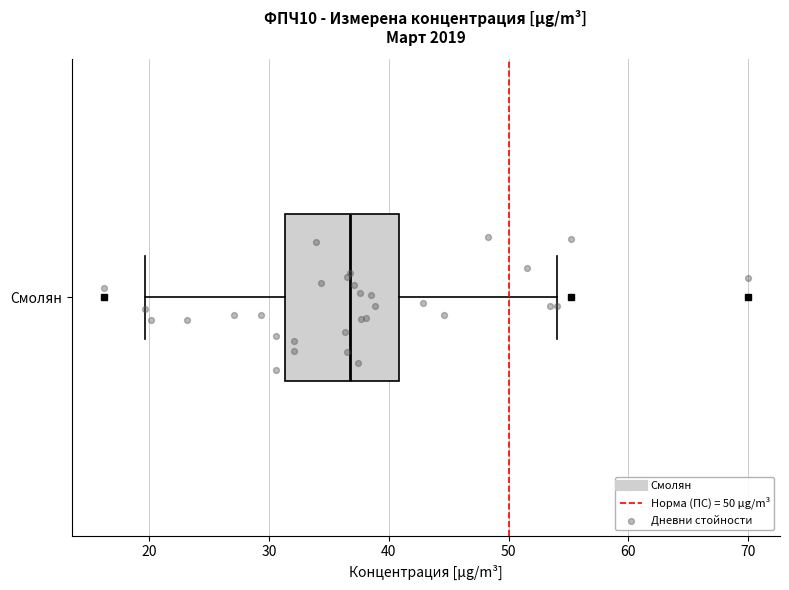

Transcribe this box plot: give where the median line is, the range the box spans, and where the two whiskers end, as read against the x-axis. The values are not printed on the chart, so give them approximately, as read against the axis.

median 37, box 31 to 41, whiskers 20 to 54